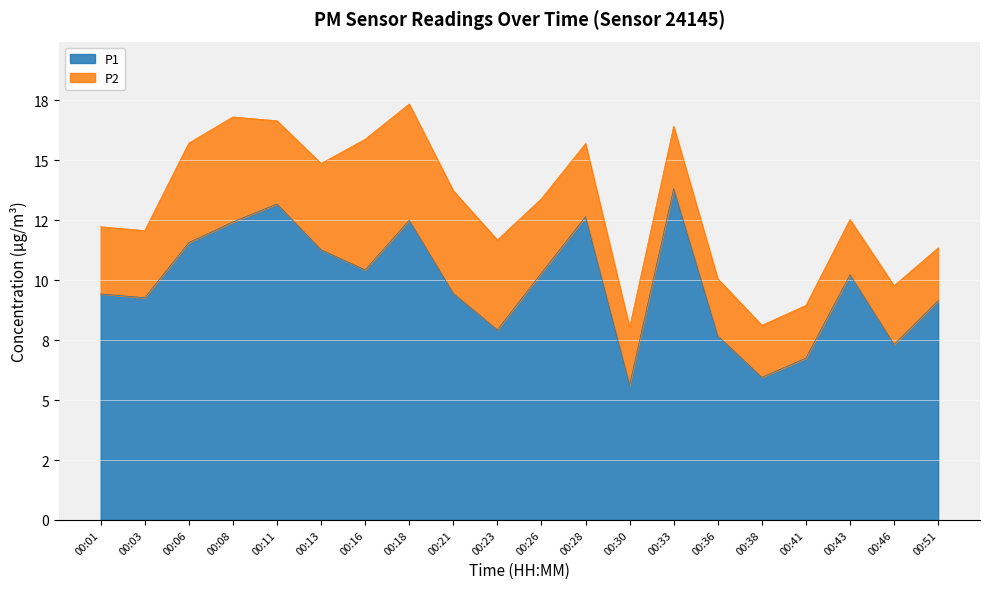

What is the average value?

9.8